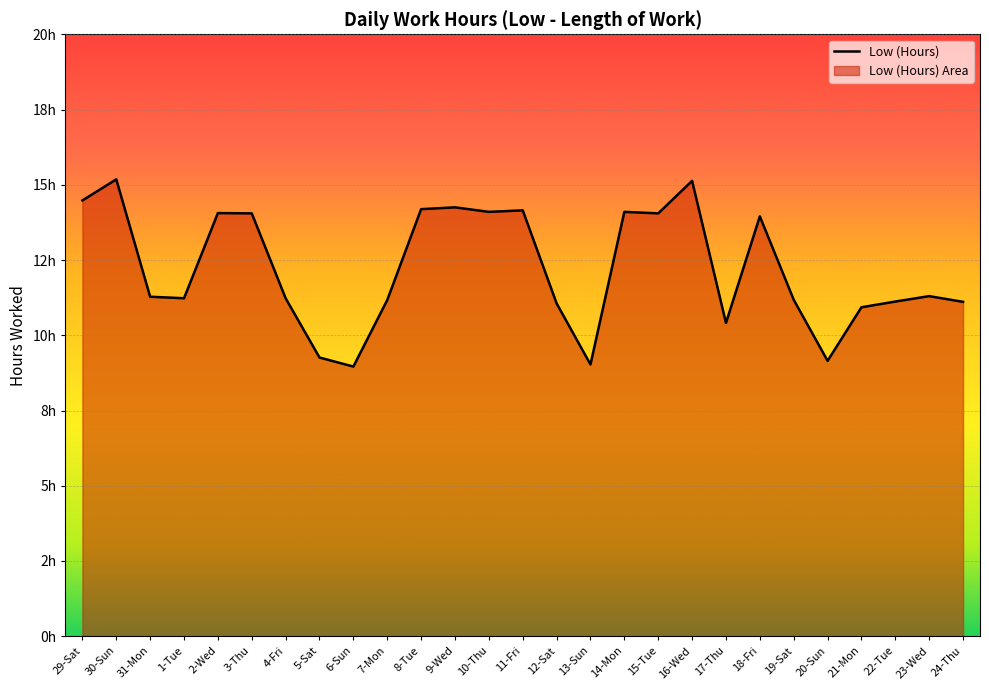

What is the average value?

12.2